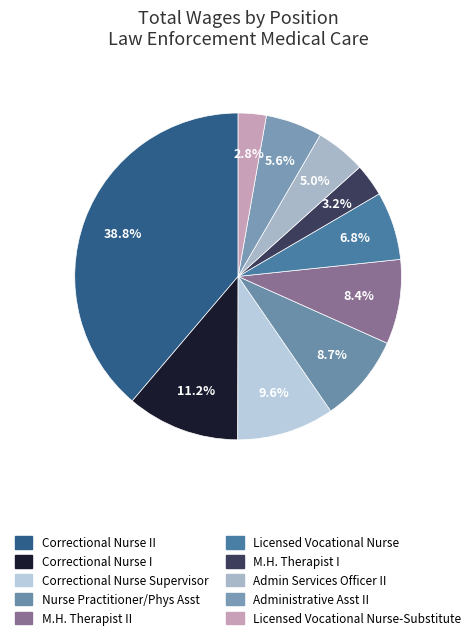

What is the change in value from Correctional Nurse II to Admin Services Officer II?

-472467